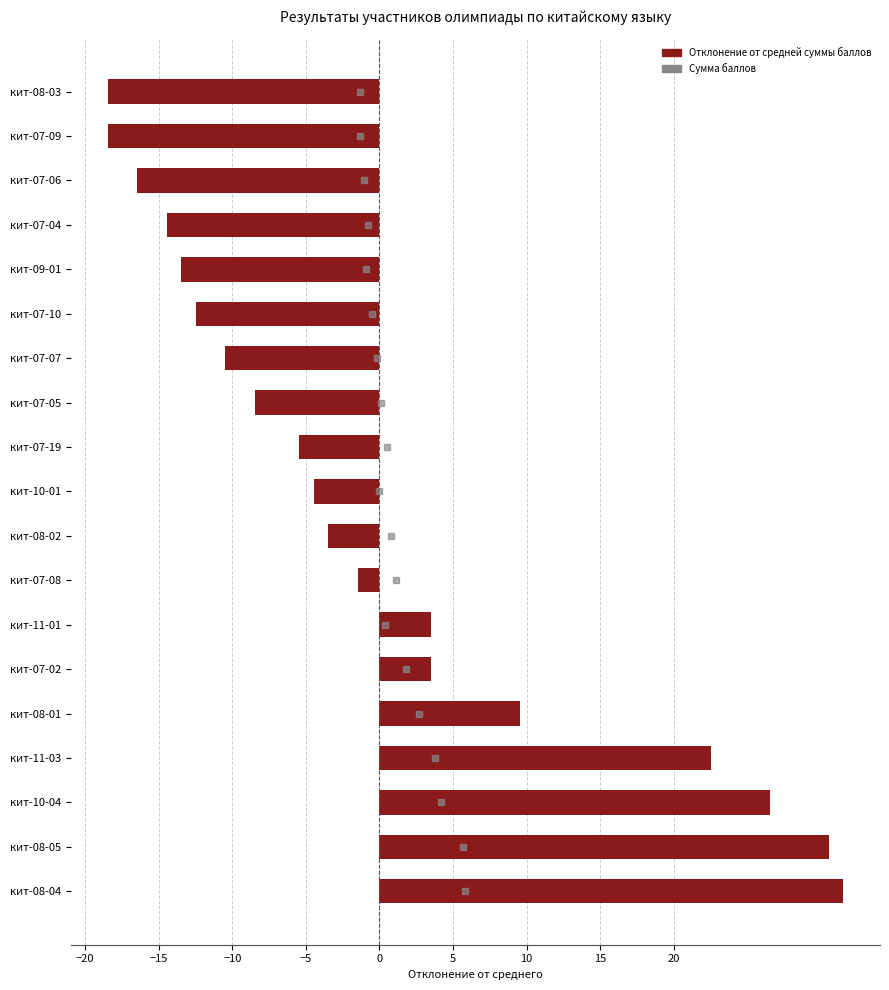

What is the ratio of the value at кит-11-03 to the value at кит-07-02?

6.4